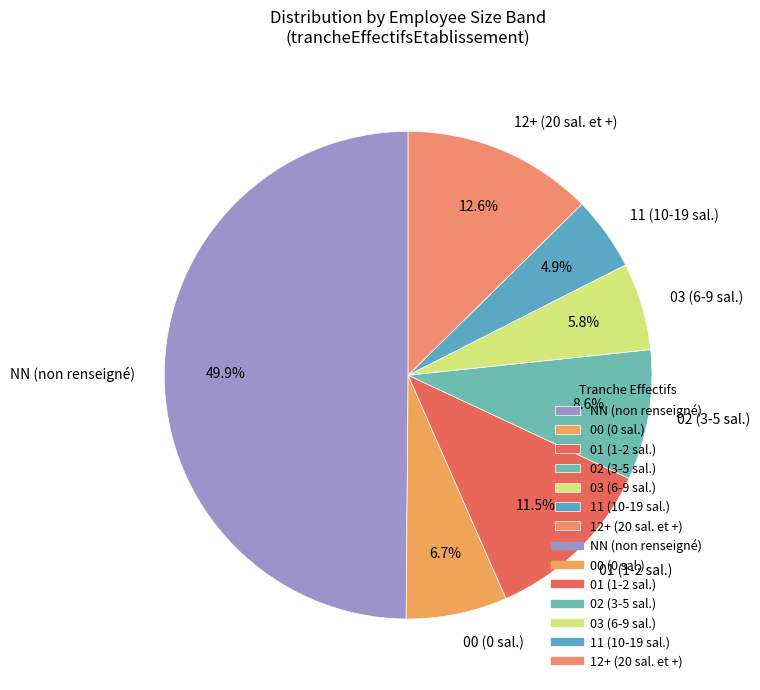

Is 01 (1-2 sal.) the majority of the pie?

No